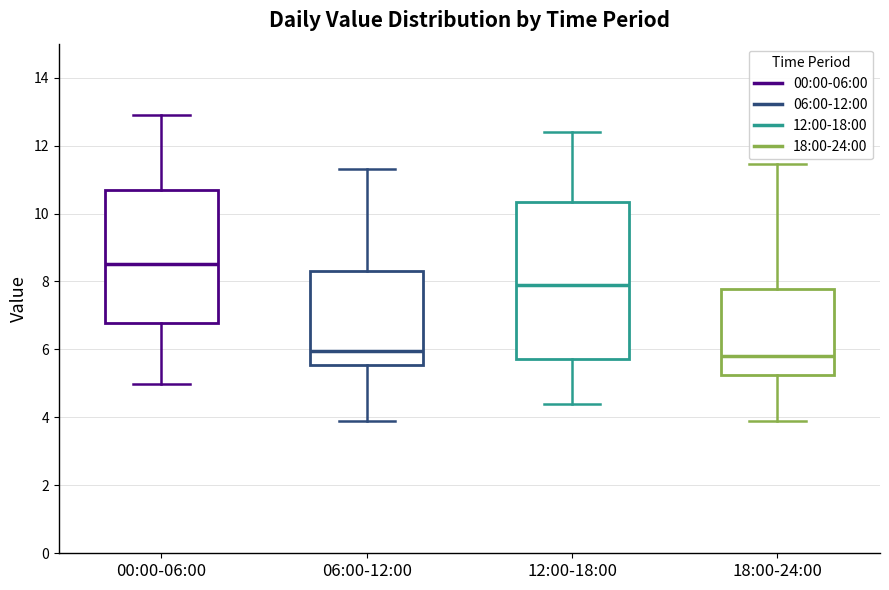

Reading left to right, read every box against the y-axis: the position of its median line, the range the box covers, and the ends of its whiskers. The values are not printed on the chart, so give them approximately, as read against the axis.

00:00-06:00: median 8.6, box 6.8 to 10.8, whiskers 5.0 to 13.0
06:00-12:00: median 6.0, box 5.6 to 8.4, whiskers 4.0 to 11.4
12:00-18:00: median 8.0, box 5.8 to 10.4, whiskers 4.4 to 12.4
18:00-24:00: median 5.8, box 5.2 to 7.8, whiskers 4.0 to 11.4